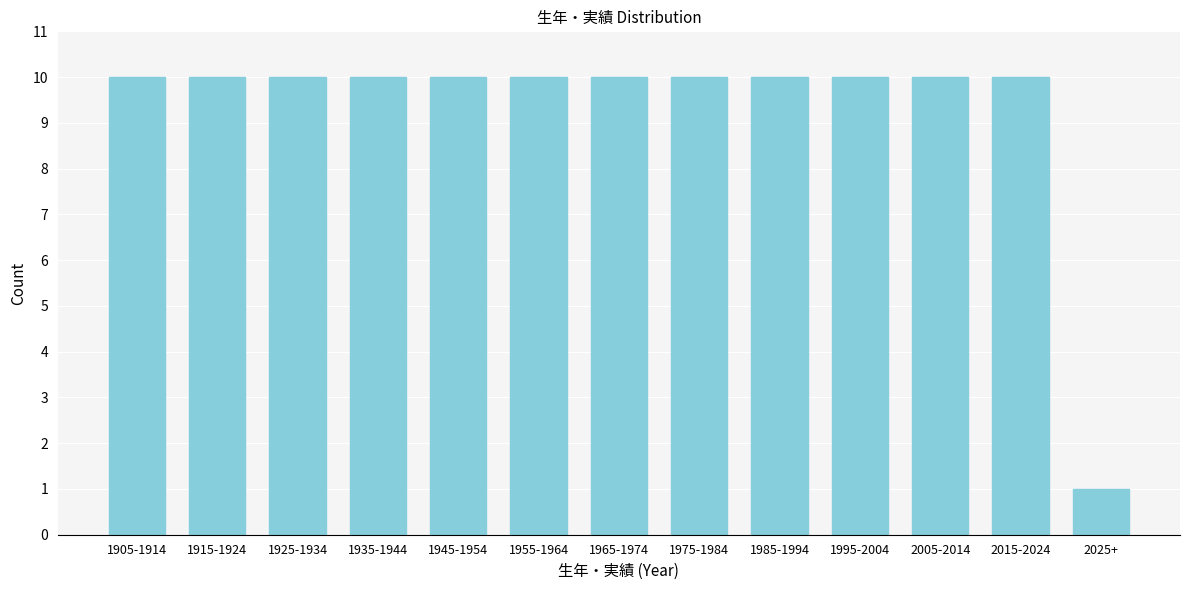

Reading left to right, extract all data points from this chart.

10	10	10	10	10	10	10	10	10	10	10	10	1